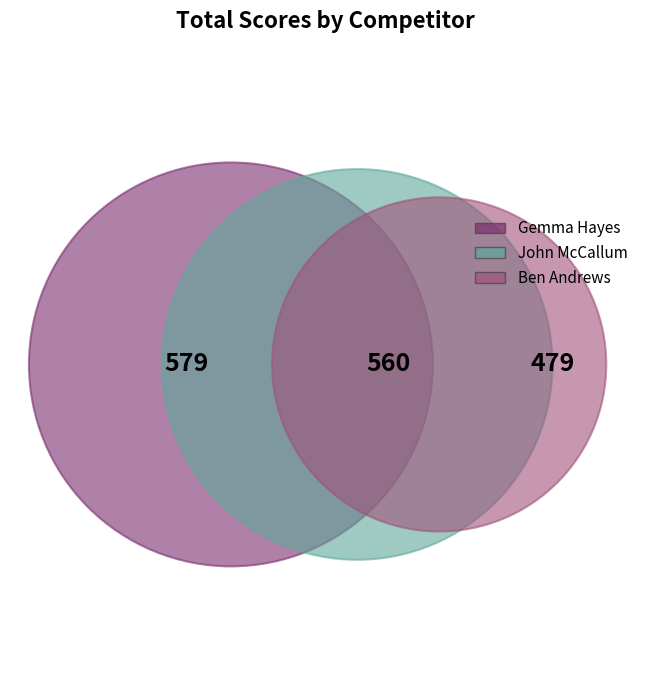

To the nearest percent, what is the difference between the largest and smallest slice percentages?

6%